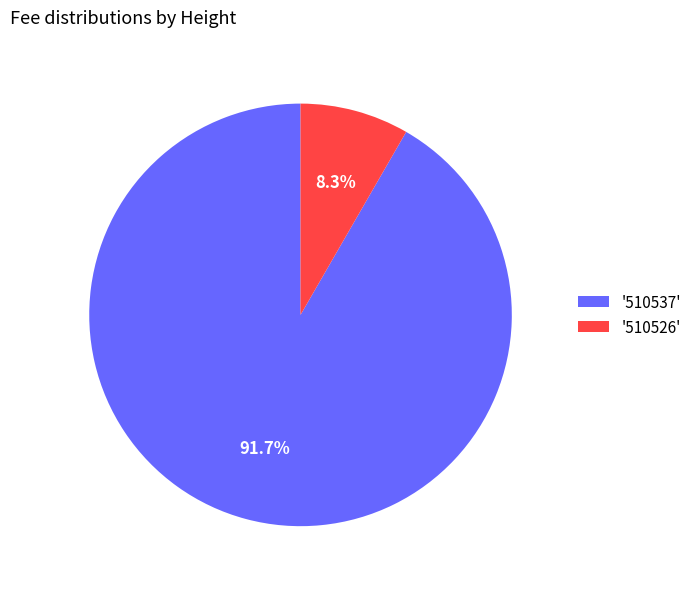

To the nearest percent, what is the difference between the largest and smallest slice percentages?

83%